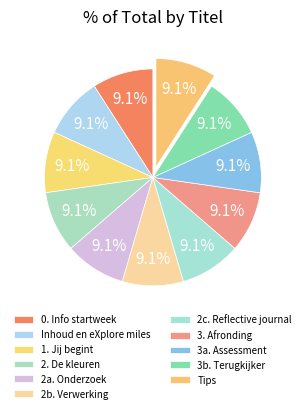

Is there any slice that represents more than half of the pie?

No